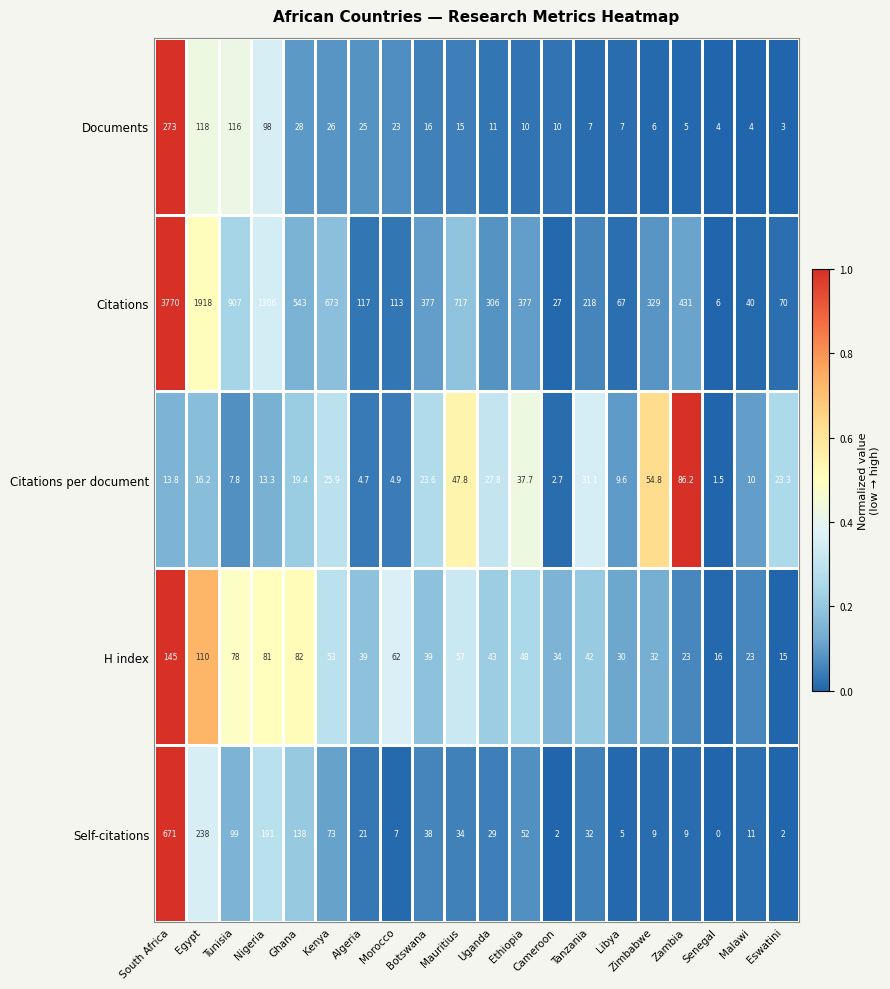

Which category has the lowest value across all series?

Senegal